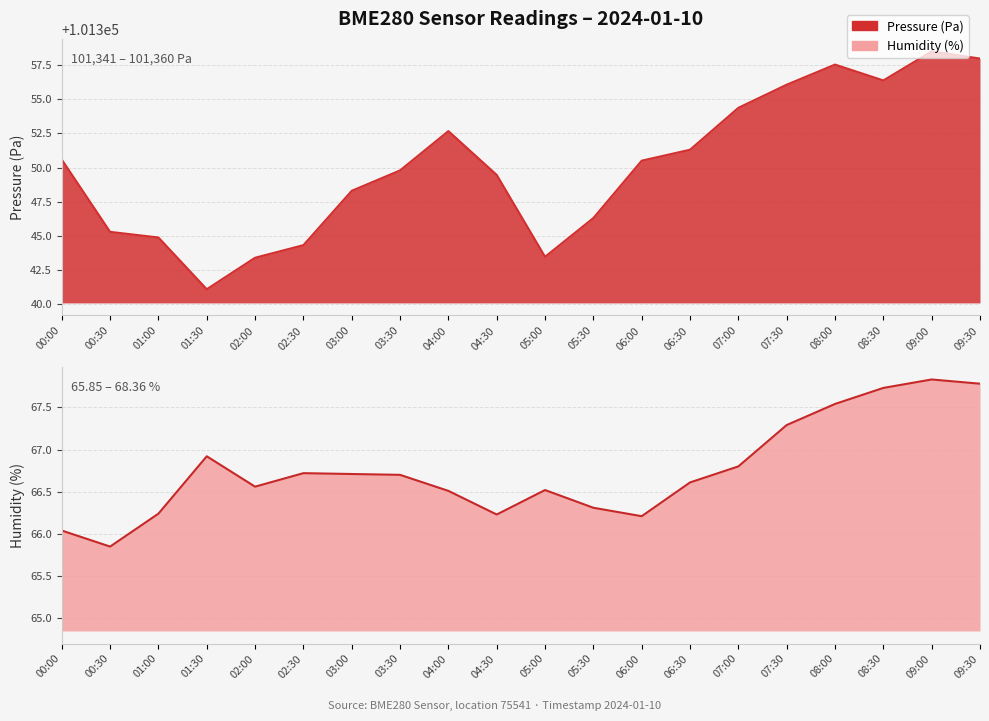

Which series has the largest total across all categories?

pressure